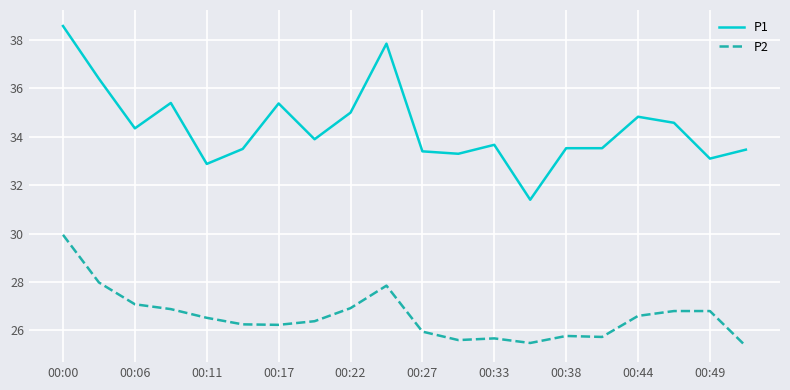

List the series in order of their peak value, lowest first.

P2, P1